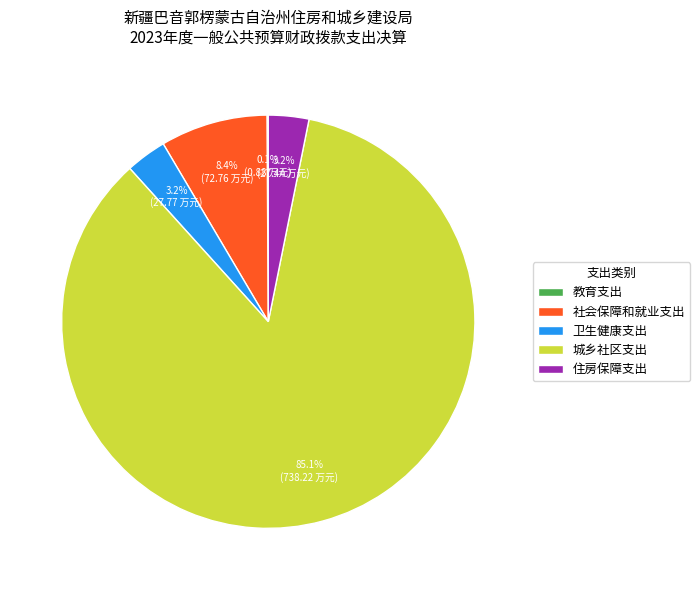

Which category accounts for the majority?

城乡社区支出